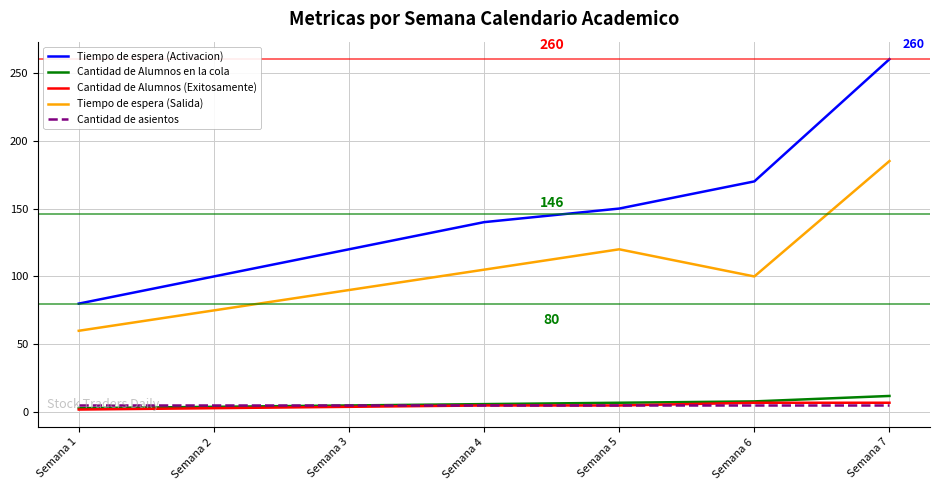

Which series has the largest range (max minus min)?

Tiempo de espera (Activacion)